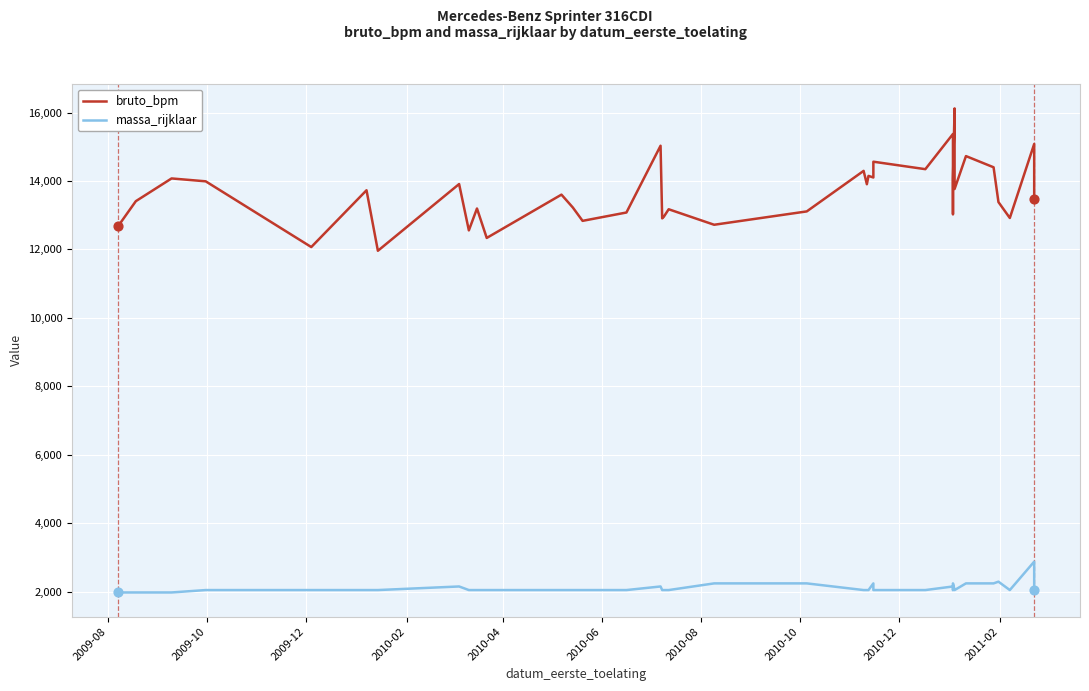

What are all the series names shown in the legend?

bruto_bpm, massa_rijklaar